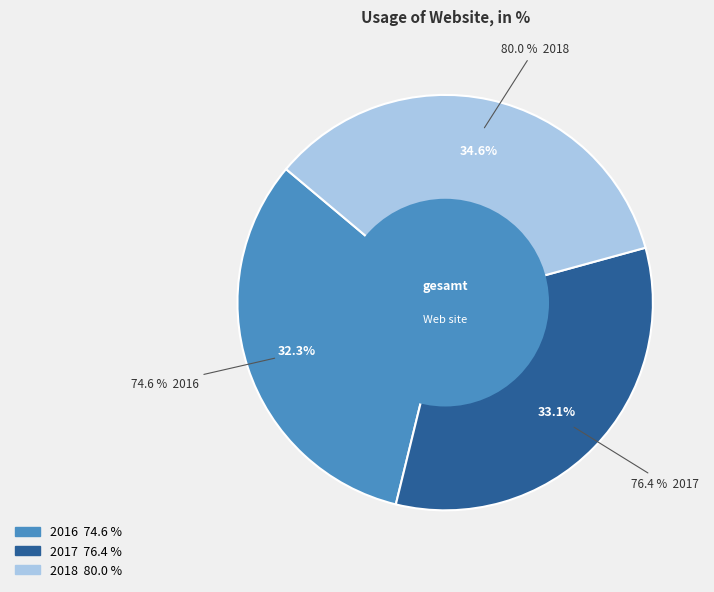

Which has a higher value, 2017 or 2016?

2017